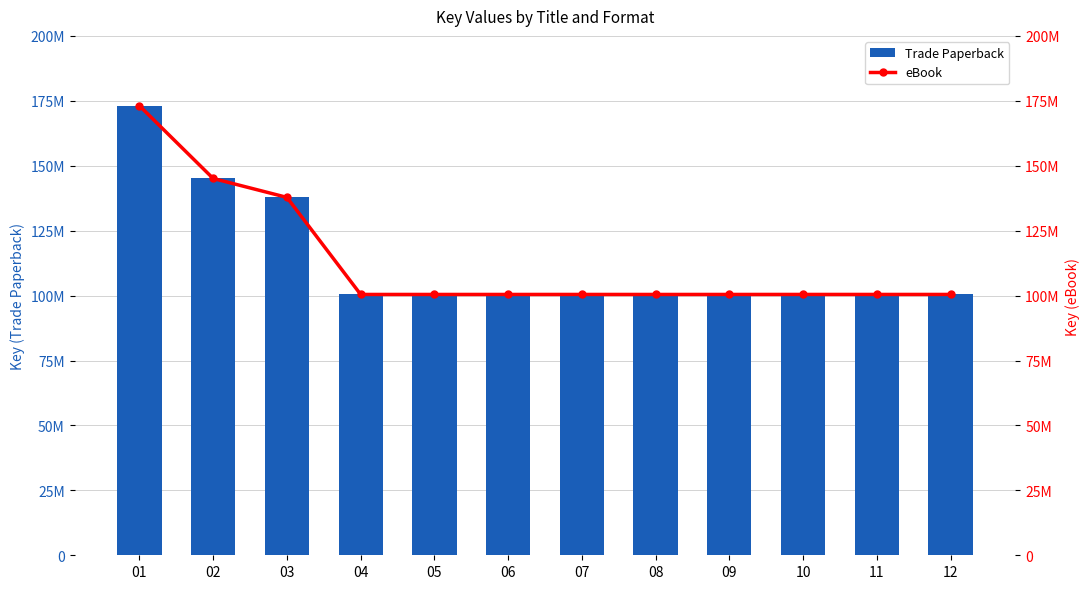

What is the sum of all Trade Paperback values?

1359924296